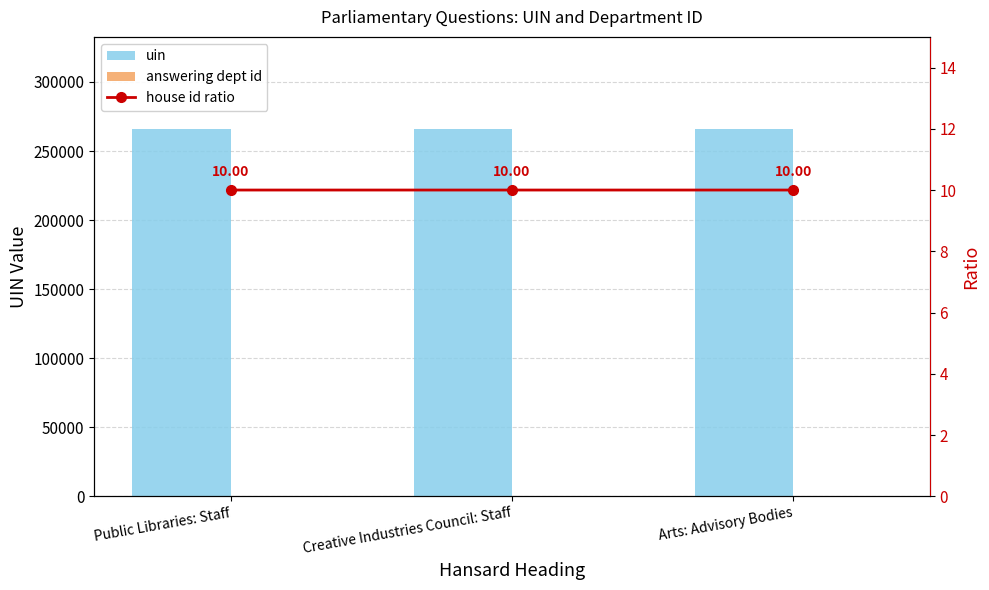

True or false: uin has a value of 266107.0 at Public Libraries: Staff.

True